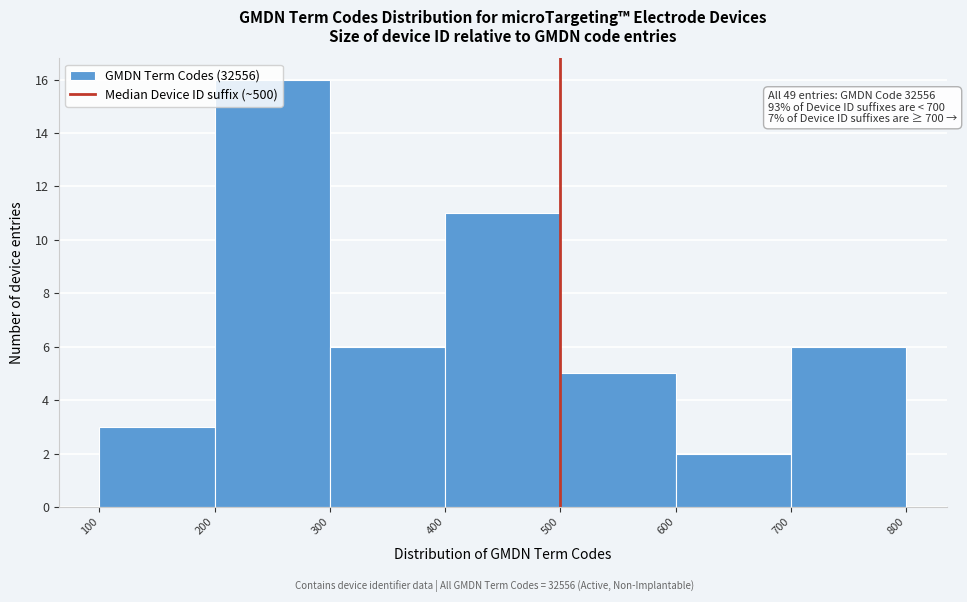

Over which range of the x-axis is the bar tallest?

200 to 300